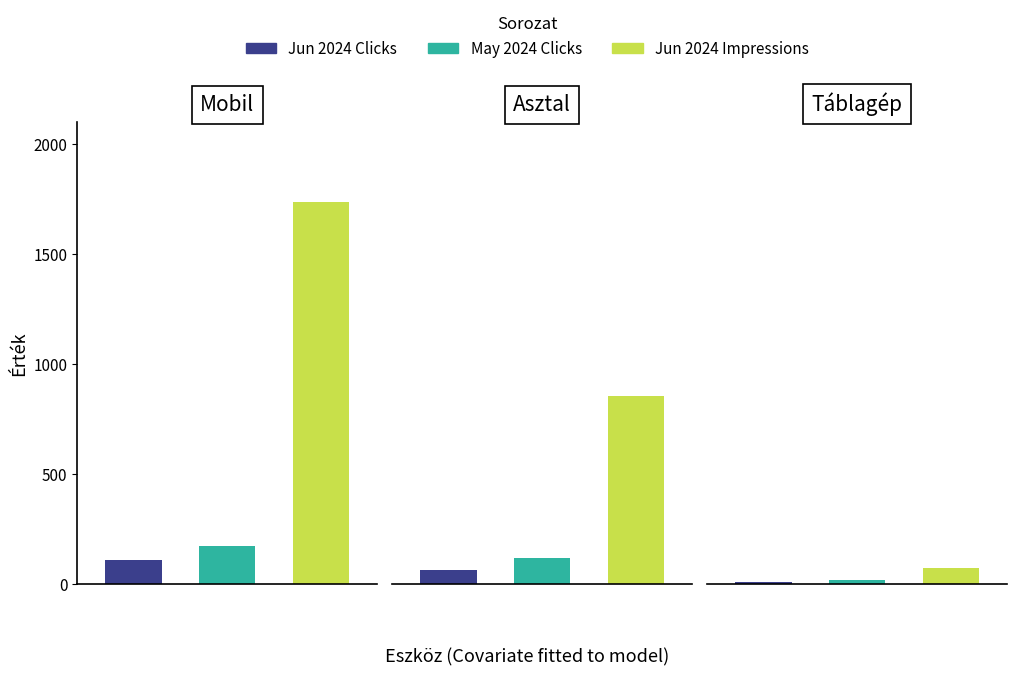

Which has a higher value, Mobil or Asztal?

Mobil